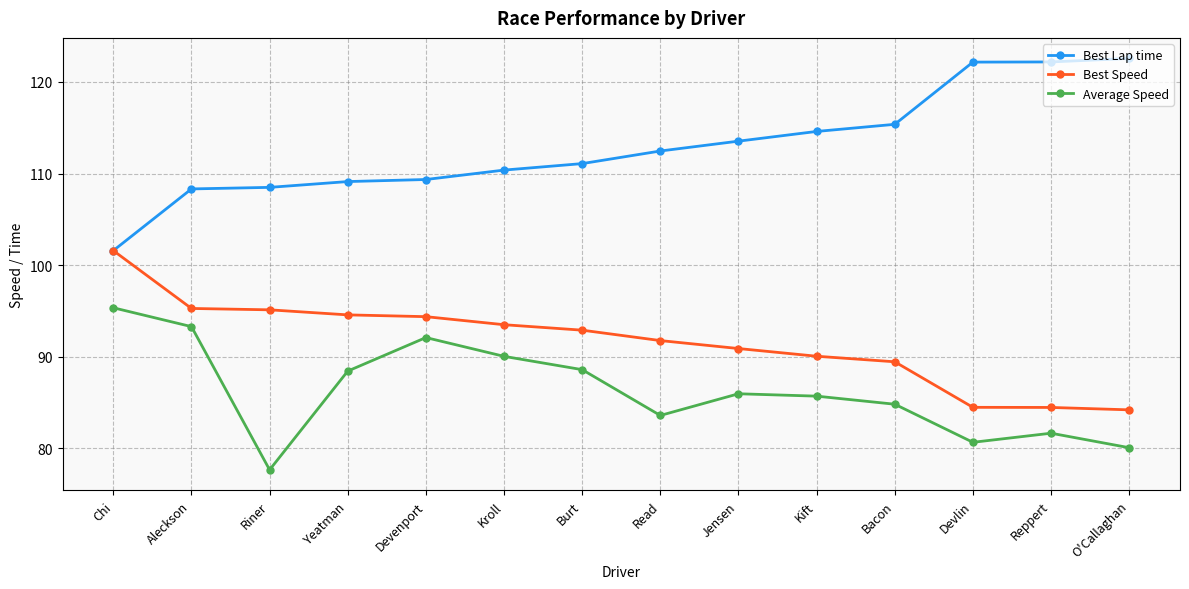

How many data points in Average Speed are less than 85?

6